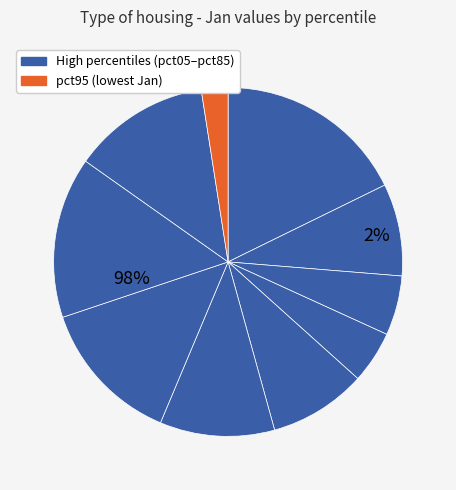

Is the sum of pct05 and pct85 greater than half?

No